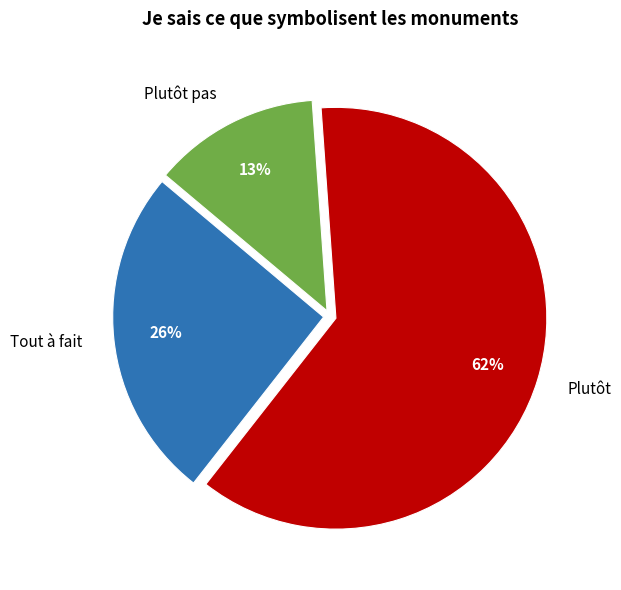

To the nearest percent, what is the average slice percentage?

33%